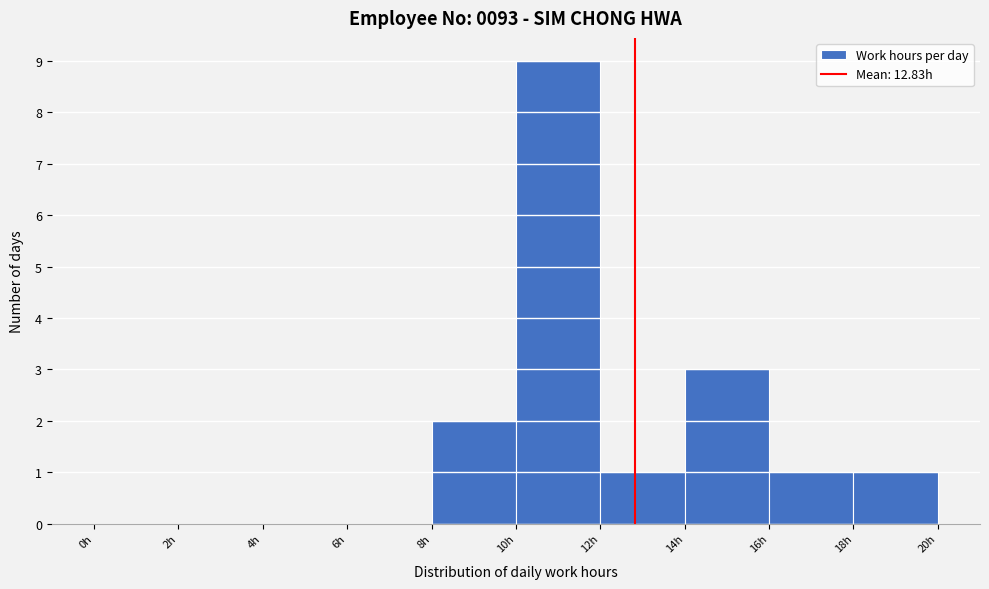

How tall is the bar that spans 14 to 16 on the x-axis? The values are not printed on the chart, so give them approximately, as read against the axis.

3